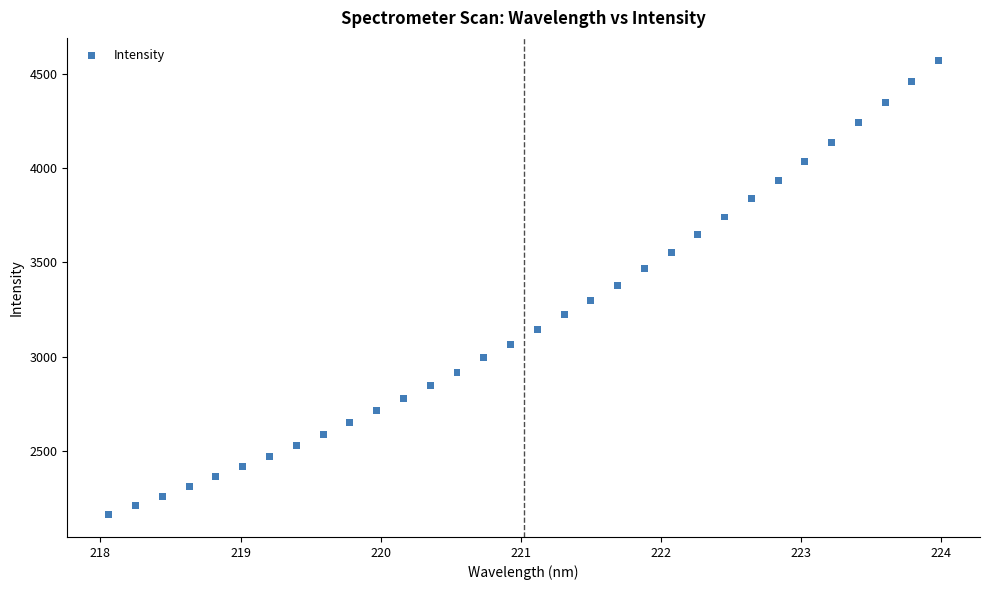

What is the range of Y values (max minus min)?

2408.0